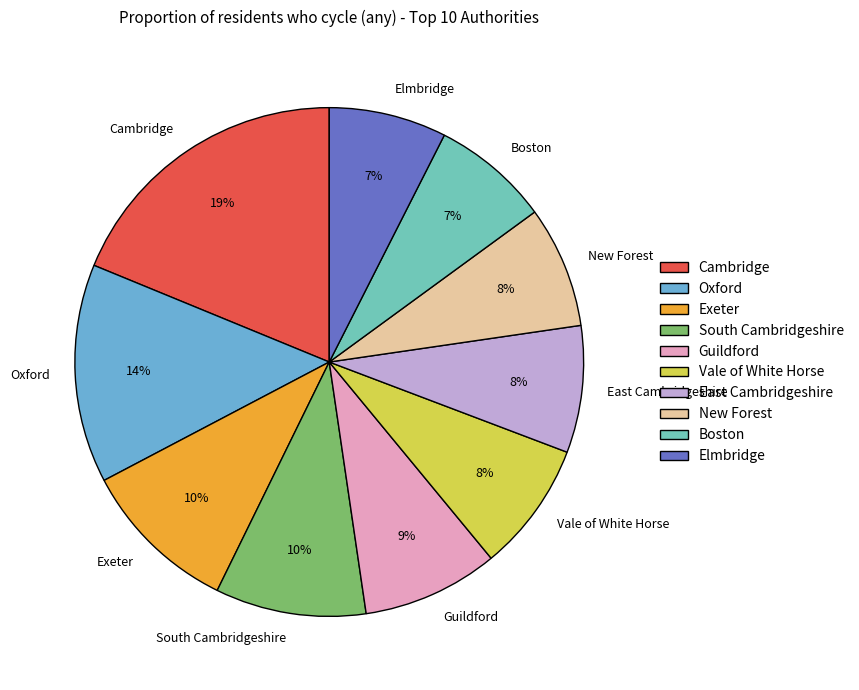

How many segments does this pie chart have?

10